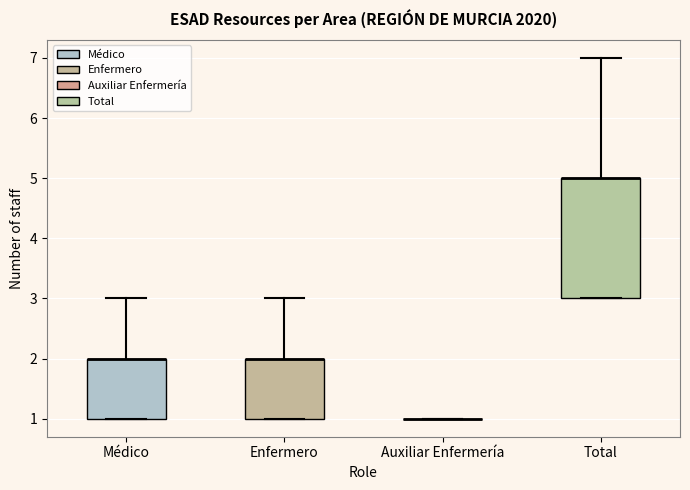

Reading left to right, read every box against the y-axis: the position of its median line, the range the box covers, and the ends of its whiskers. The values are not printed on the chart, so give them approximately, as read against the axis.

Médico: median 2 (drawn on the box's upper edge), box 1 to 2, whiskers 1 to 3
Enfermero: median 2 (drawn on the box's upper edge), box 1 to 2, whiskers 1 to 3
Auxiliar Enfermería: box collapsed to a line at 1, whiskers 1 to 1
Total: median 5 (drawn on the box's upper edge), box 3 to 5, whiskers 3 to 7